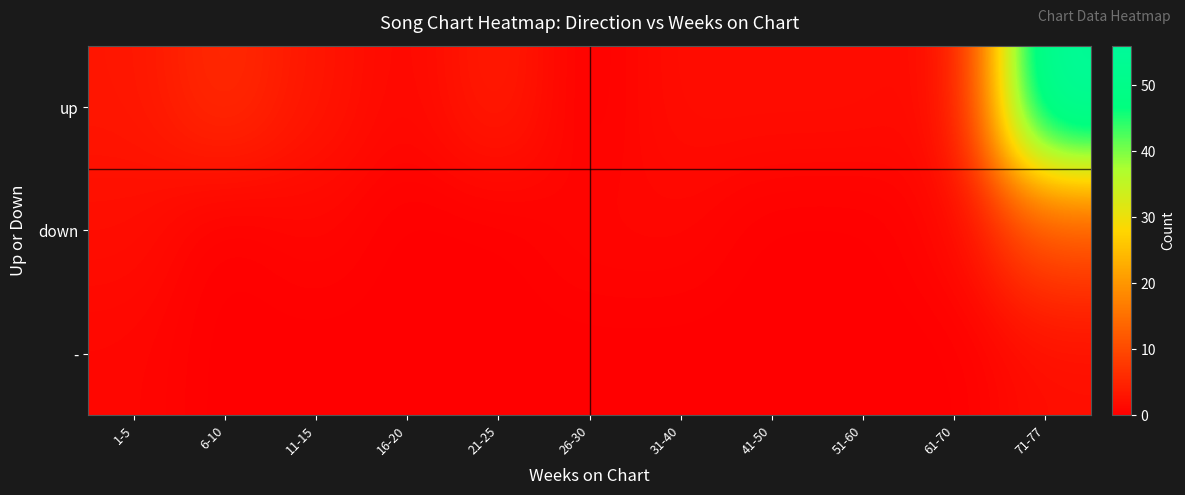

Rank the series by their maximum value, from highest to lowest.

up, down, -